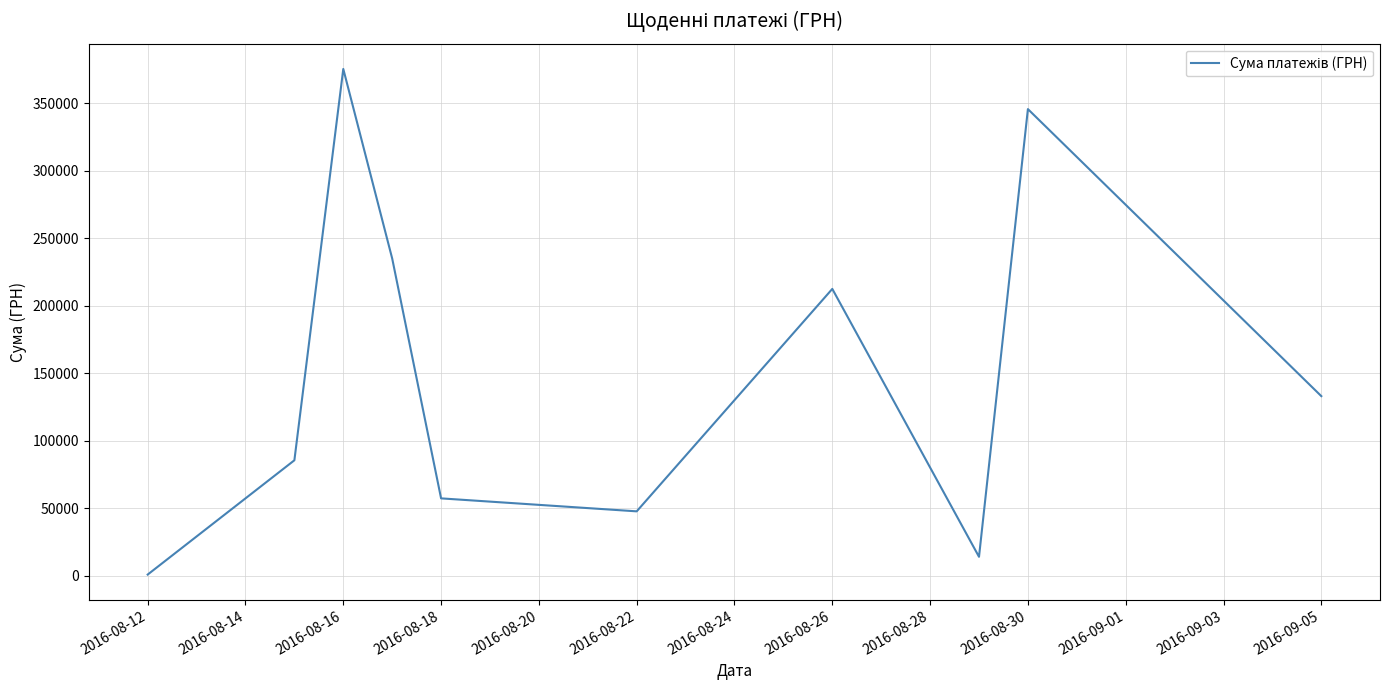

What is the difference between the maximum and minimum values?

374524.8